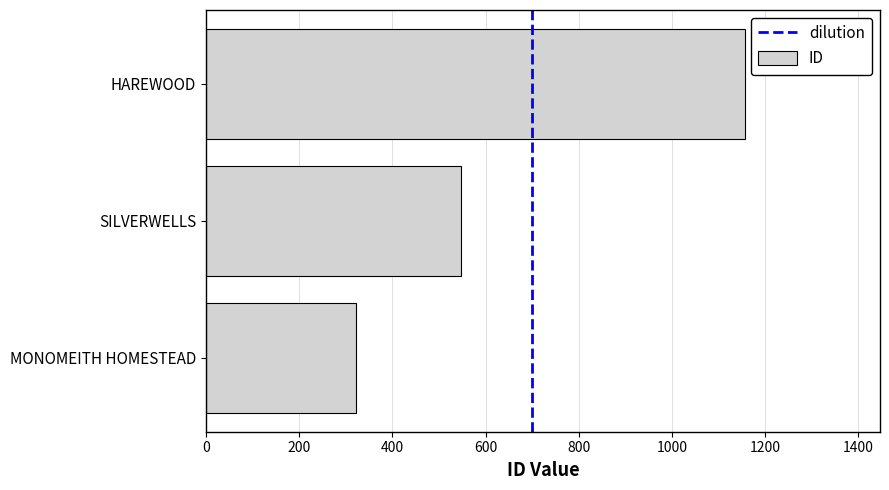

Rank the categories by value from lowest to highest.

MONOMEITH HOMESTEAD, SILVERWELLS, HAREWOOD